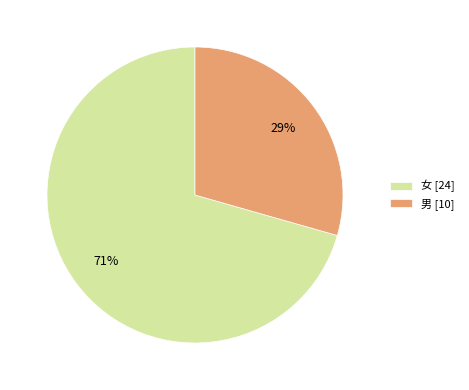

Count the number of slices in the pie.

2